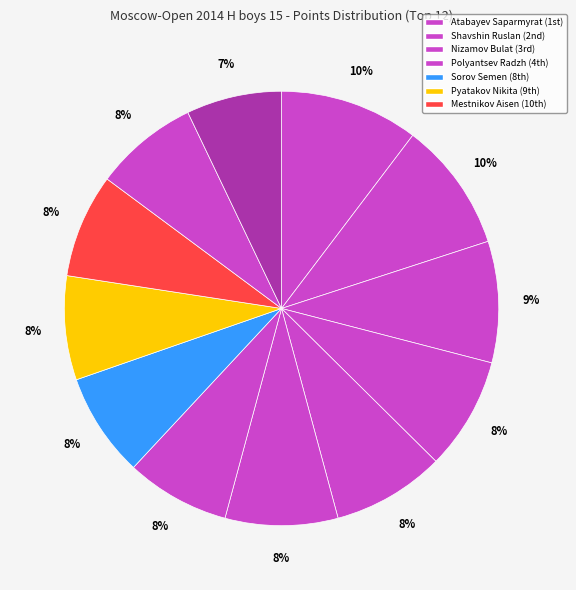

How many segments does this pie chart have?

12